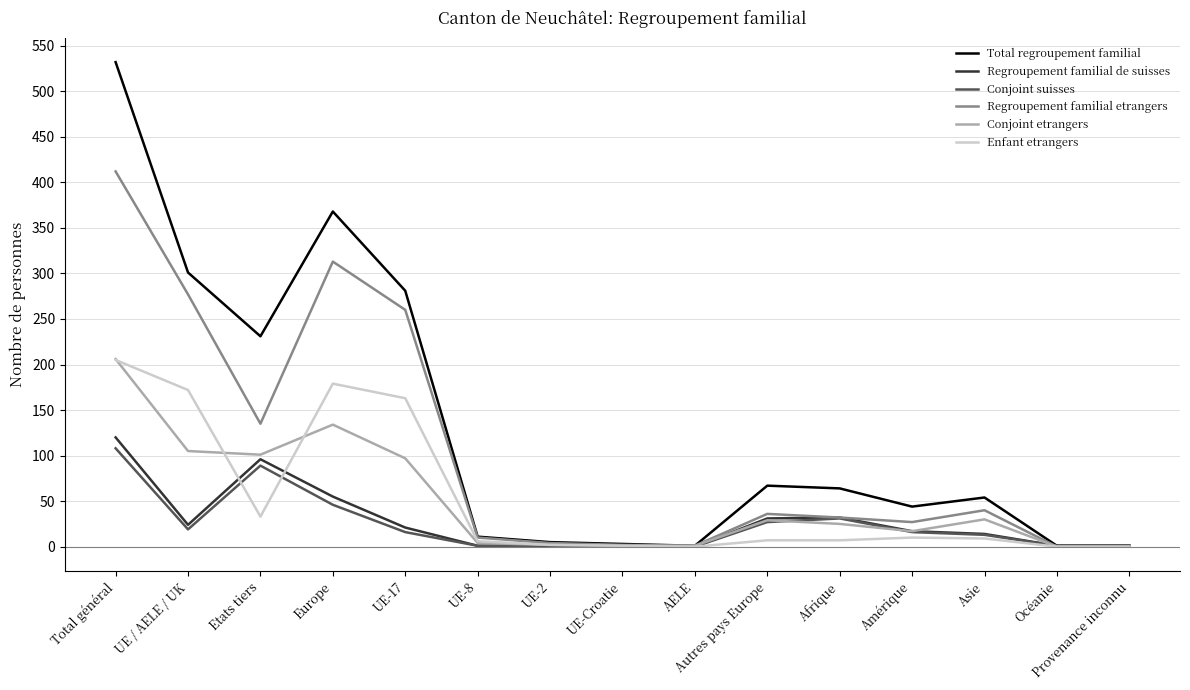

What position from the right is Etats tiers?

13